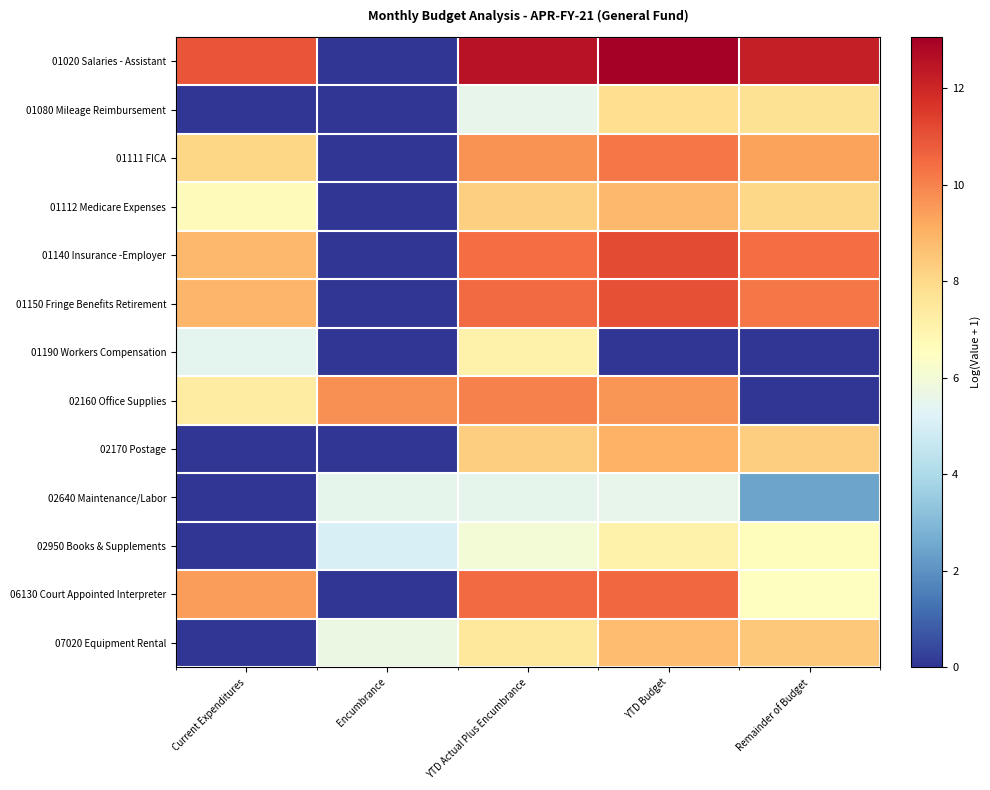

Between Current Expenditures and YTD Budget, which series saw the biggest shift?

02170 Postage